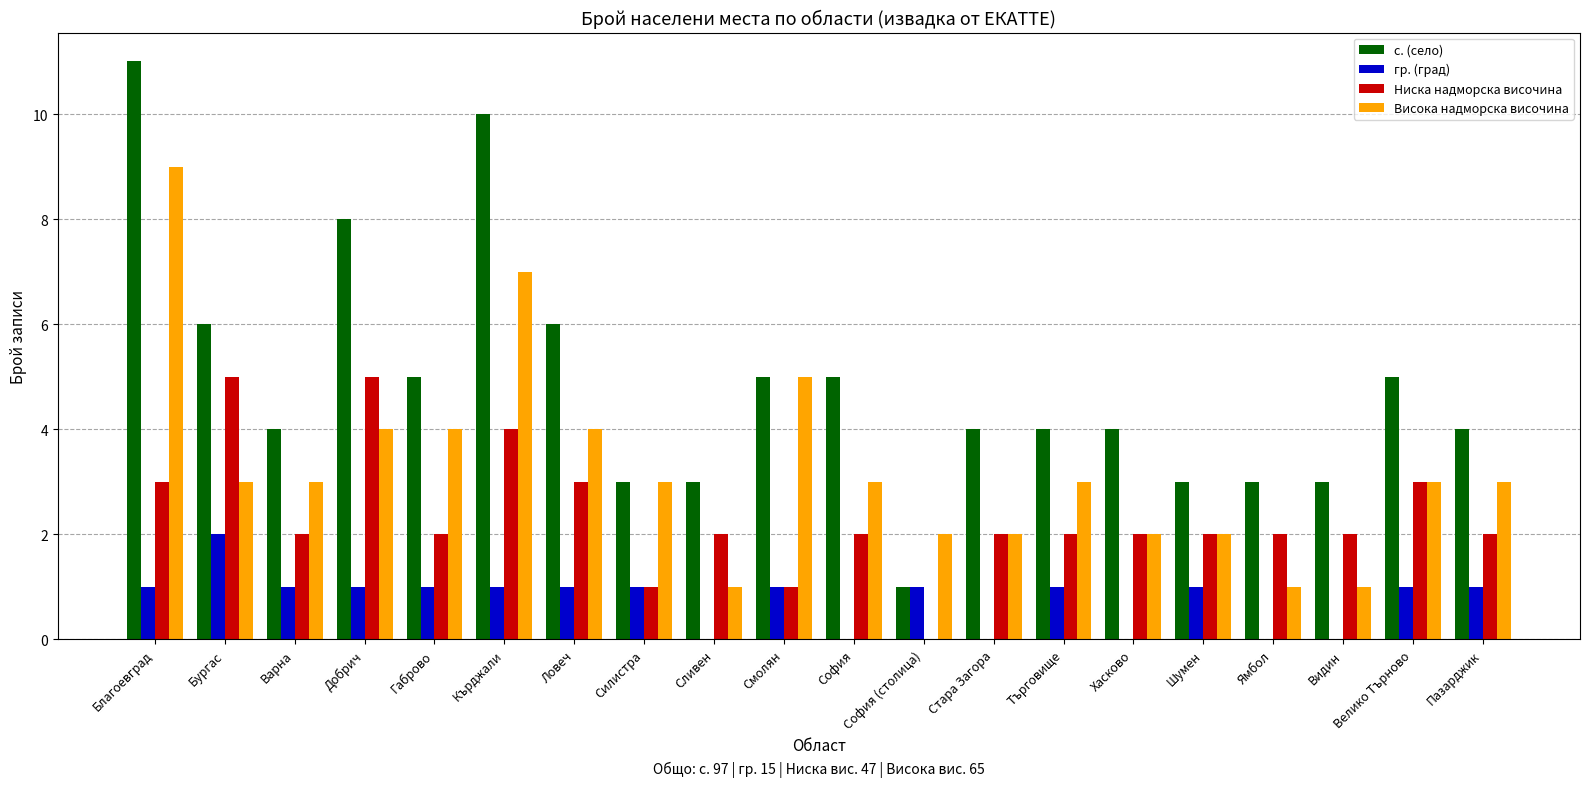

True or false: гр. (град) has a value of 1 at Добрич.

True